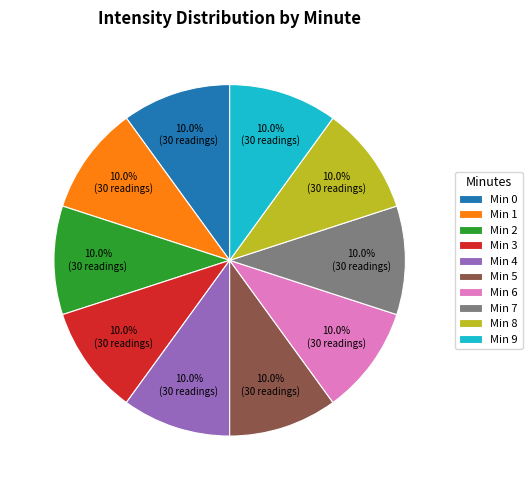

Approximately how many times larger is the value at Min 7 compared to Min 6?

1.0